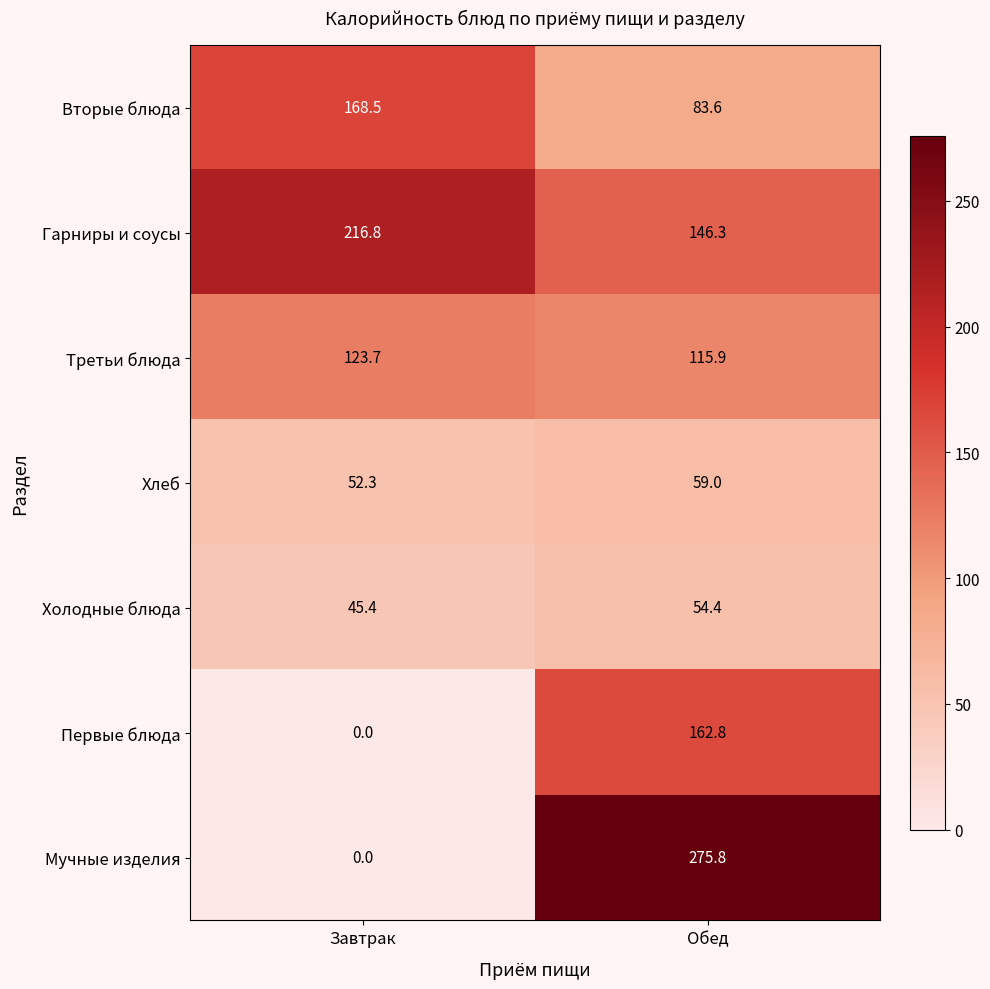

True or false: Первые блюда has a value of 78.0 at Обед.

False